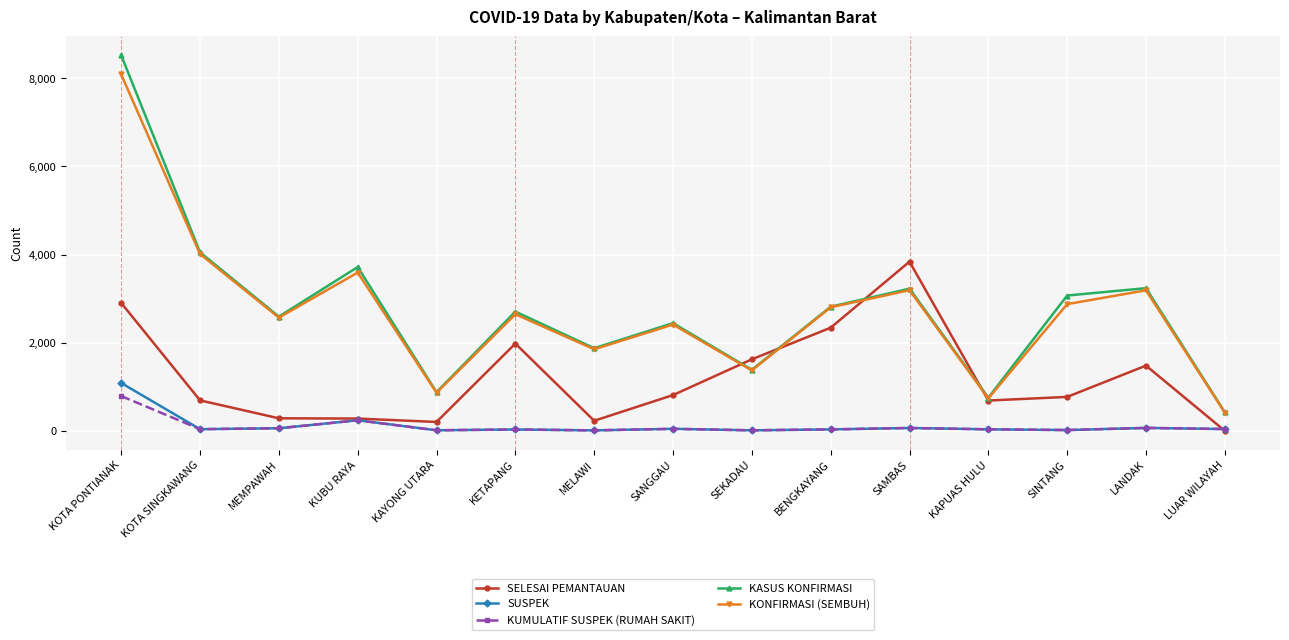

True or false: SUSPEK has more than 1 interior local peaks.

True